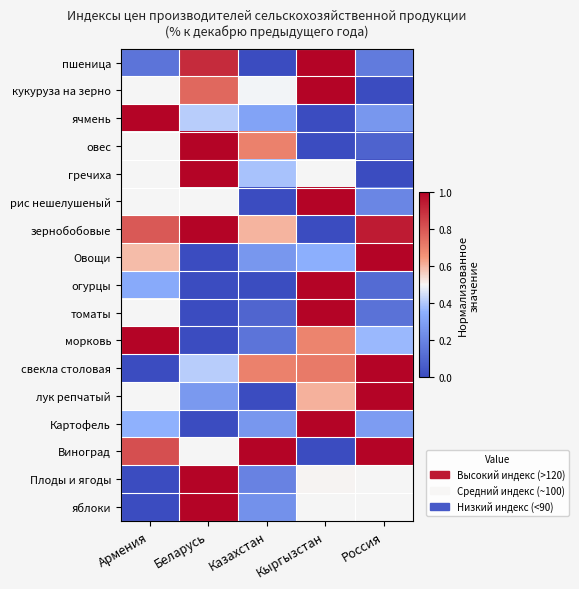

How many values in морковь are above zero?

4